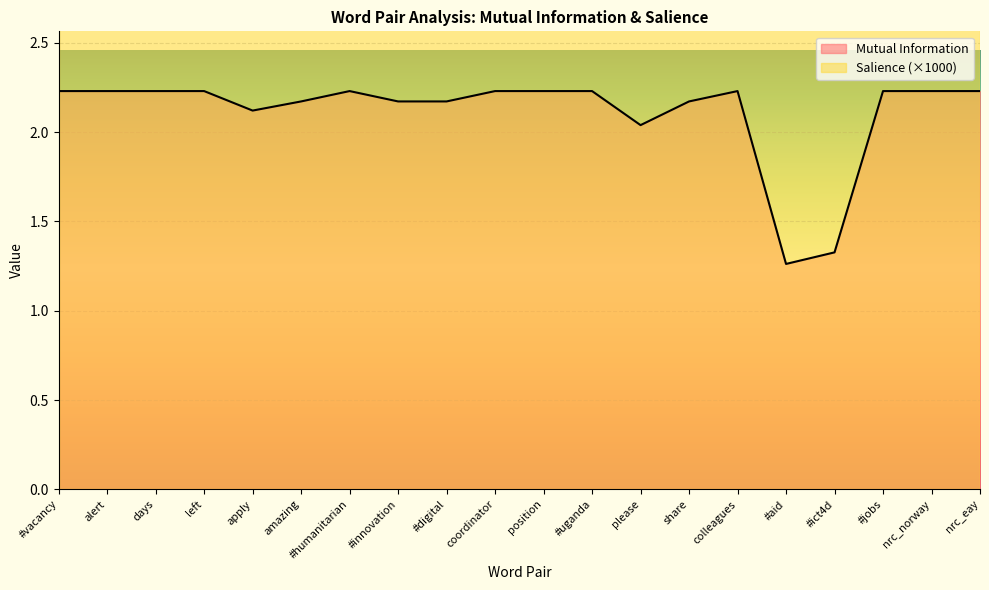

At which category does the data reach its first local valley?

apply